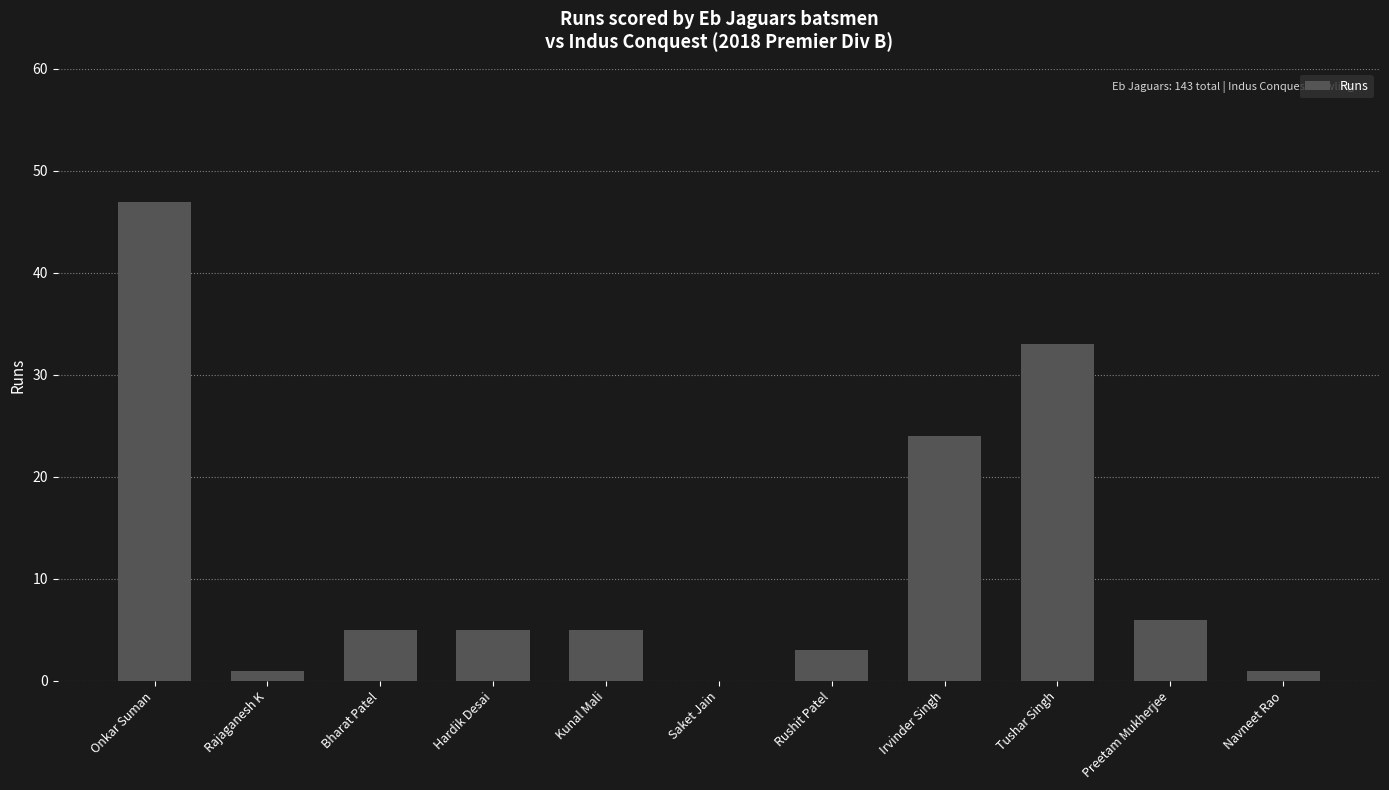

Between Tushar Singh and Irvinder Singh, which is larger?

Tushar Singh